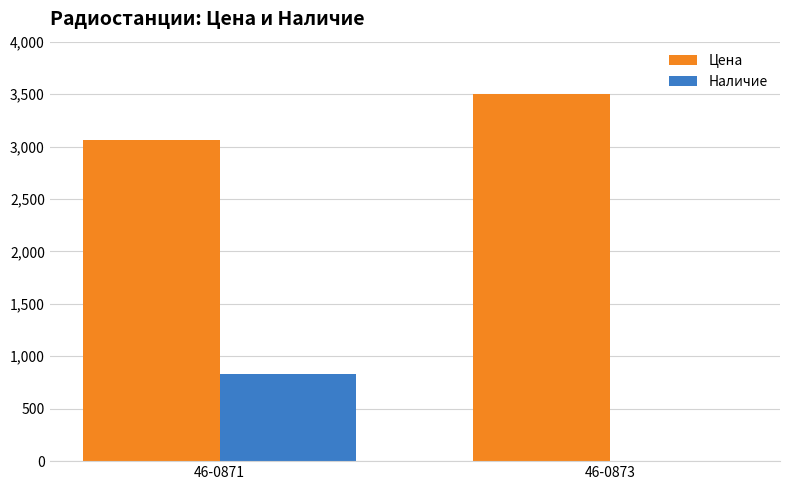

The Наличие series shows 0.0 at 46-0873. True or false?

True